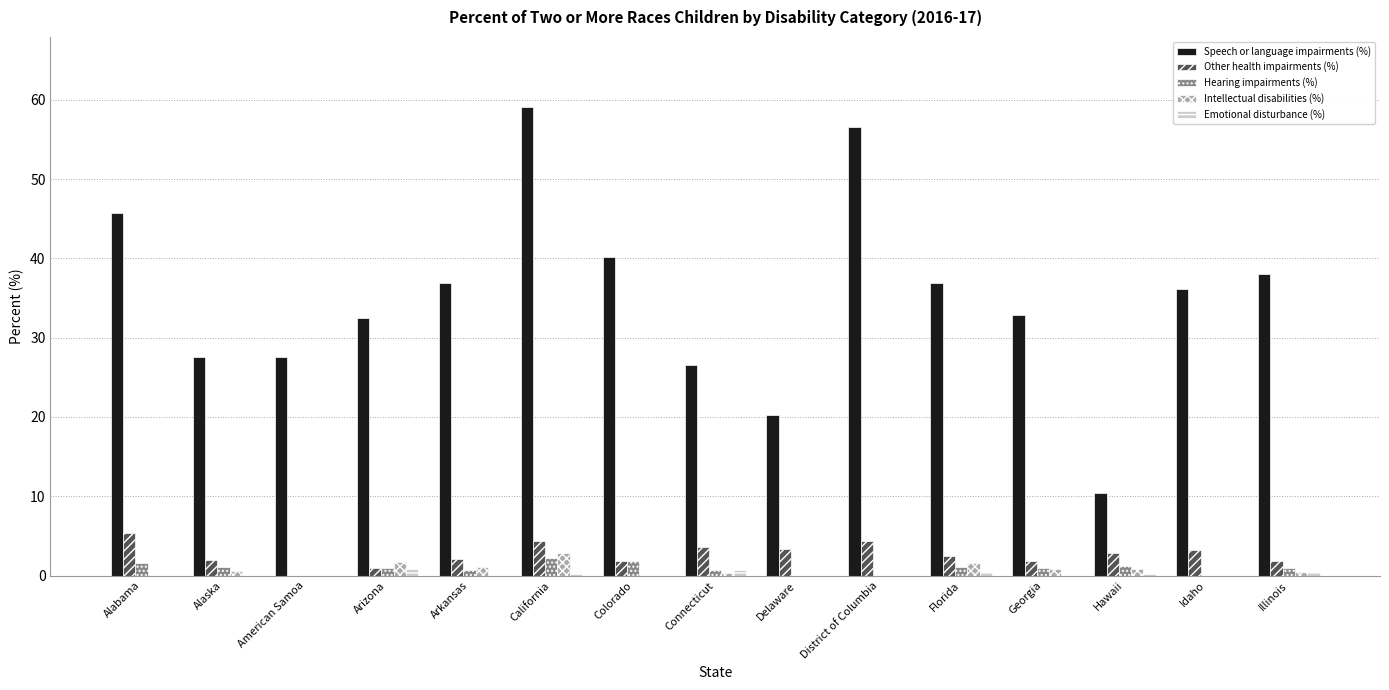

True or false: Hearing impairments (%) has a value of 0.9 at Illinois.

True